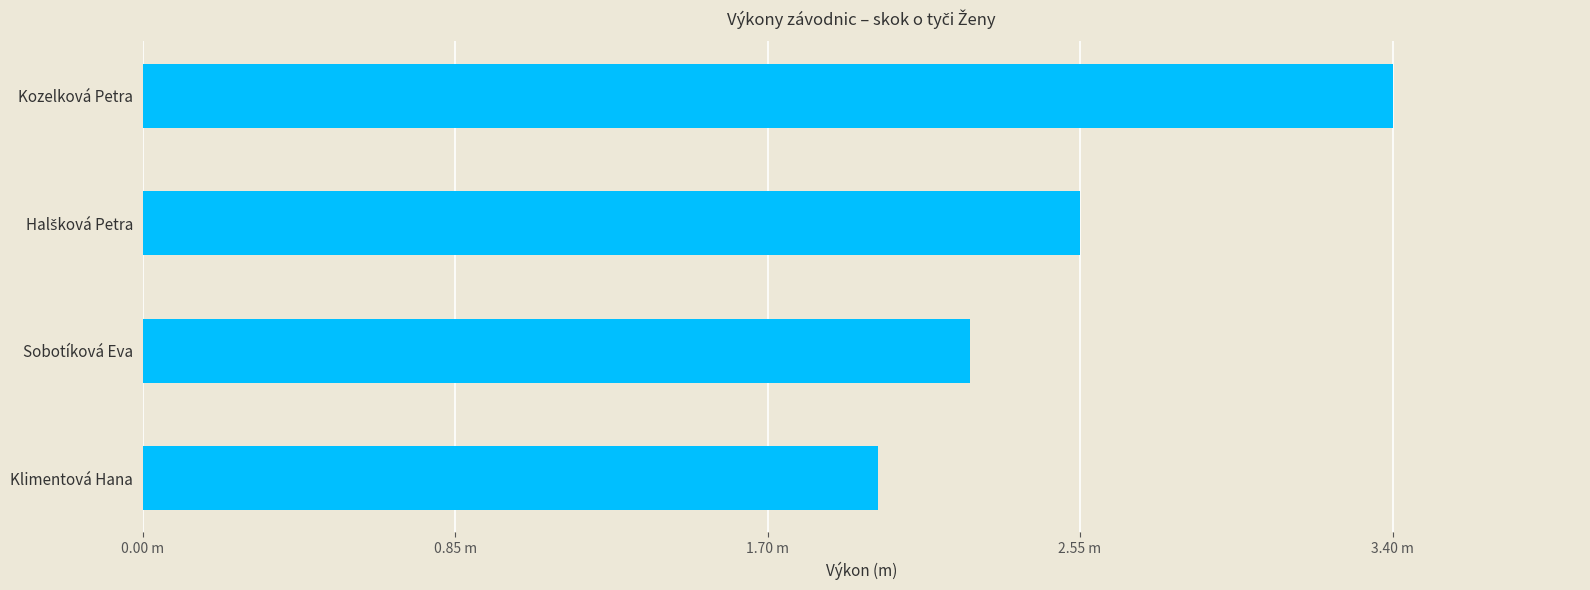

What is the minimum value shown in the chart?

2.0